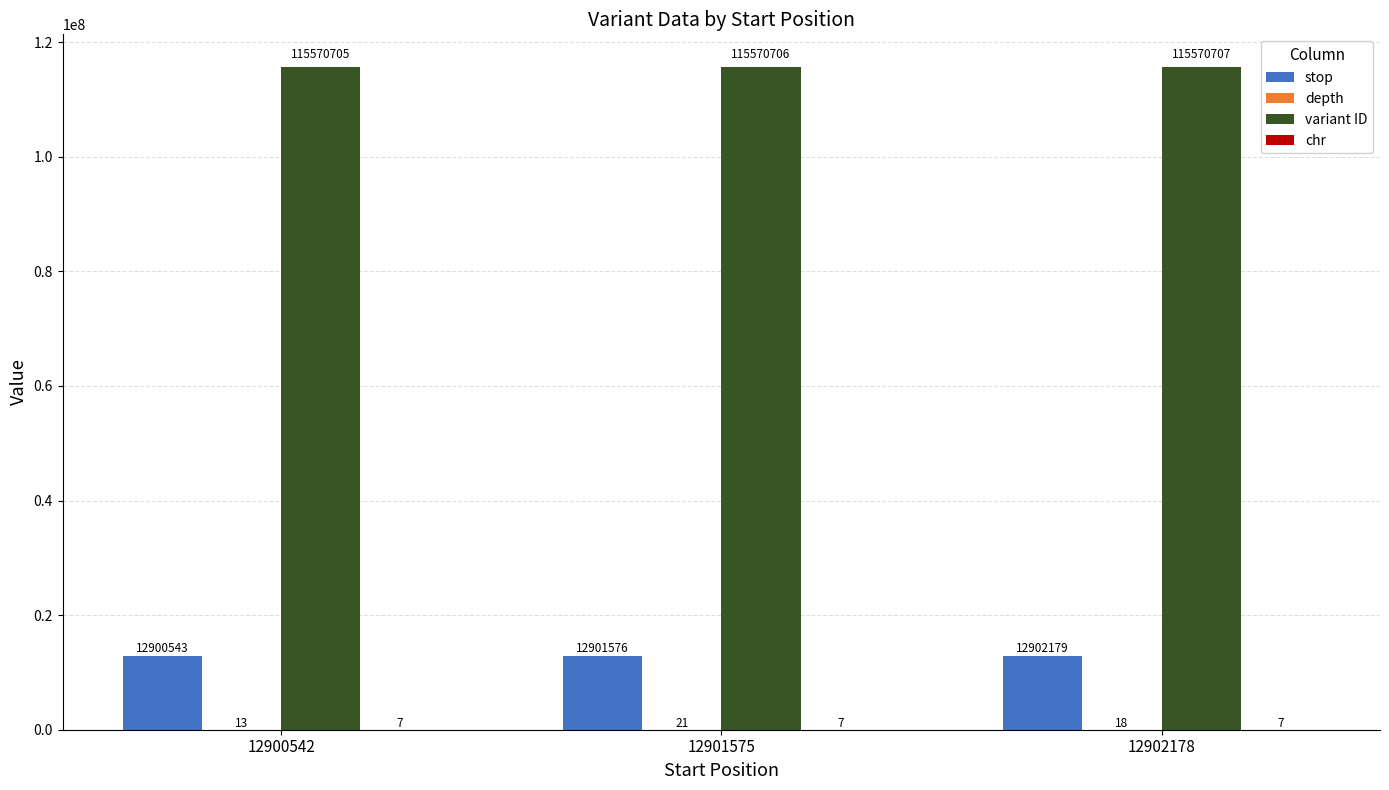

Which series has the largest range (max minus min)?

stop